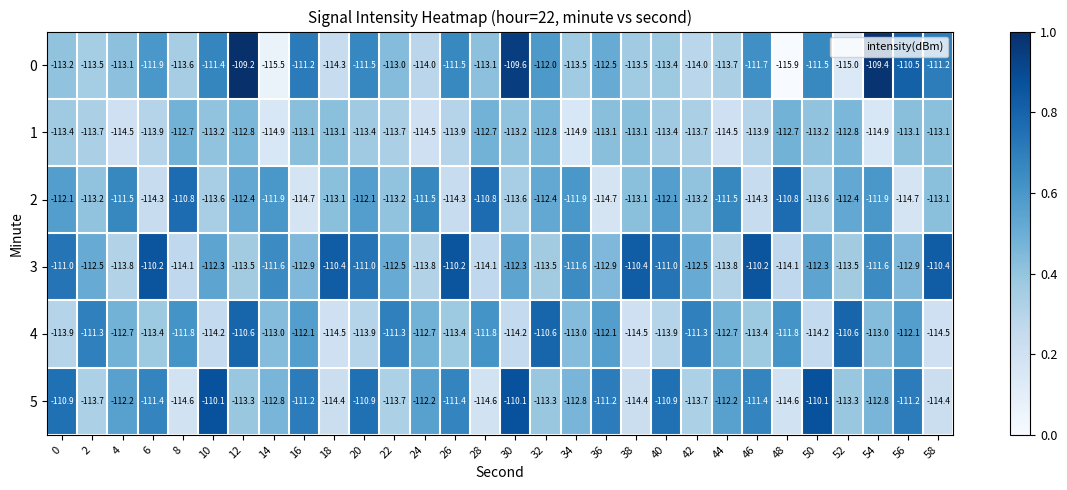

What is the difference between the 4 values at 56 and 42?

0.8